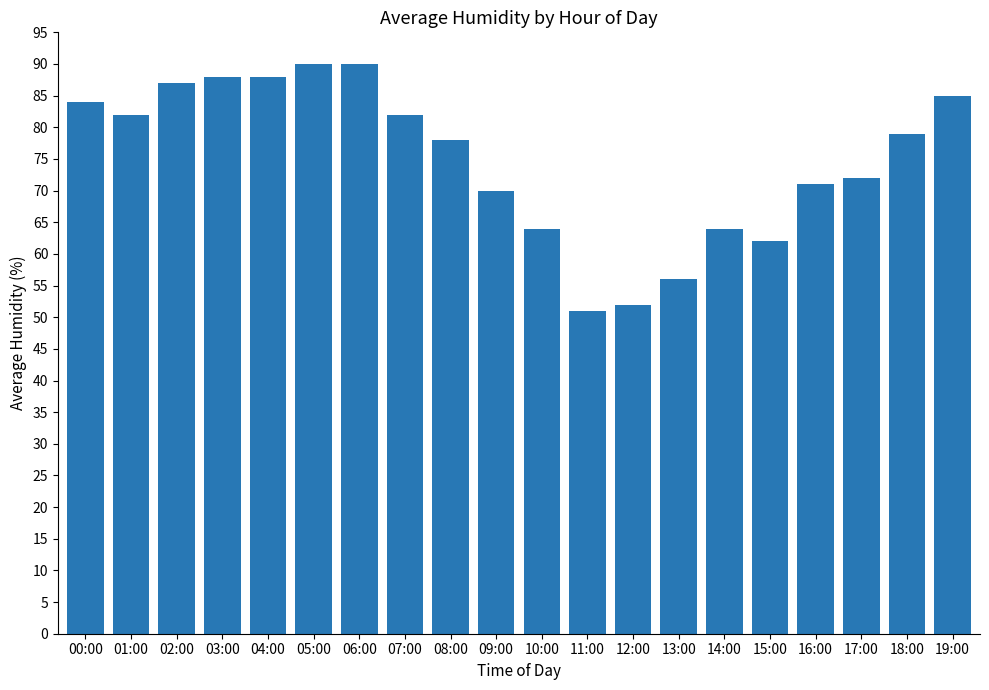

What value does the data have at 02:00?

87